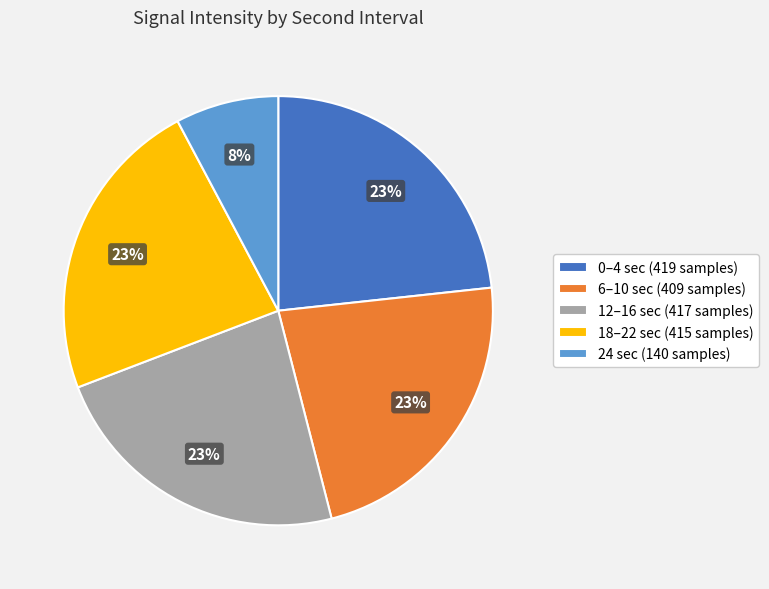

Combined, do 18–22 sec (415 samples) and 0–4 sec (419 samples) account for over 50%?

No